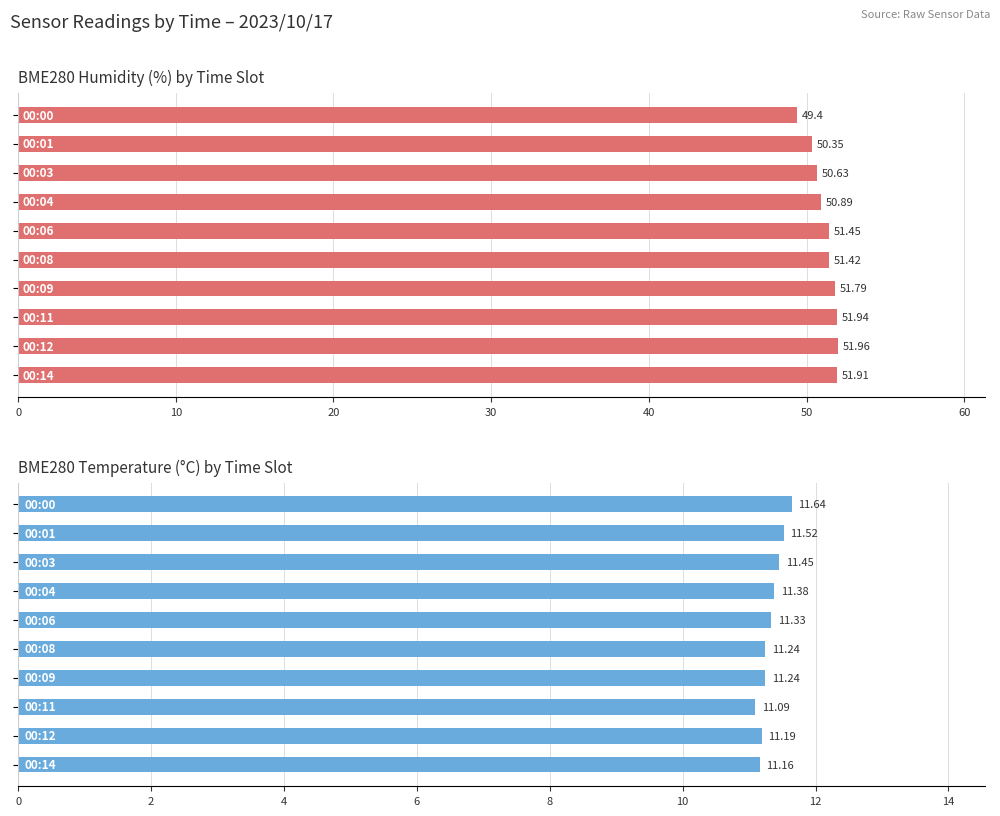

List the series in order of their peak value, highest first.

BME280_humidity, BME280_temperature